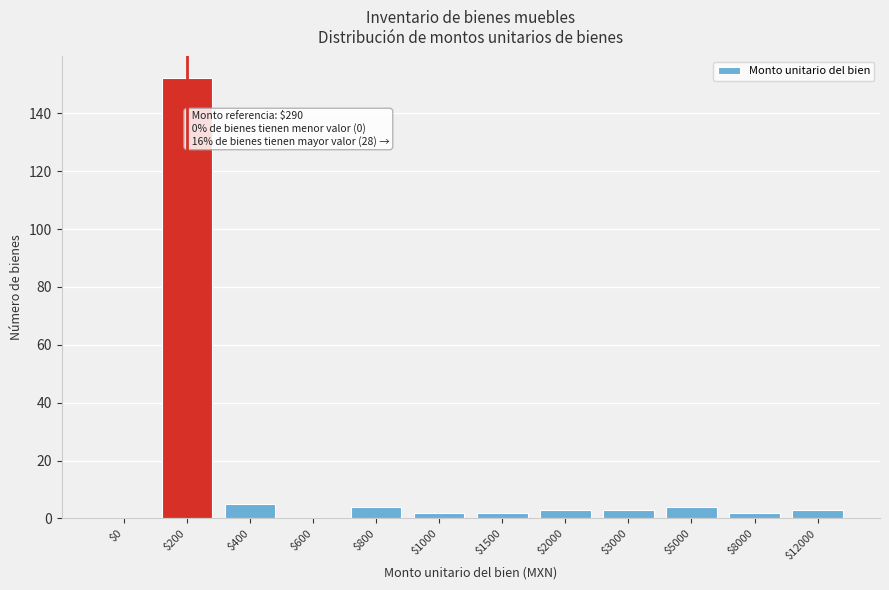

True or false: the data shows 202 at $200.

False